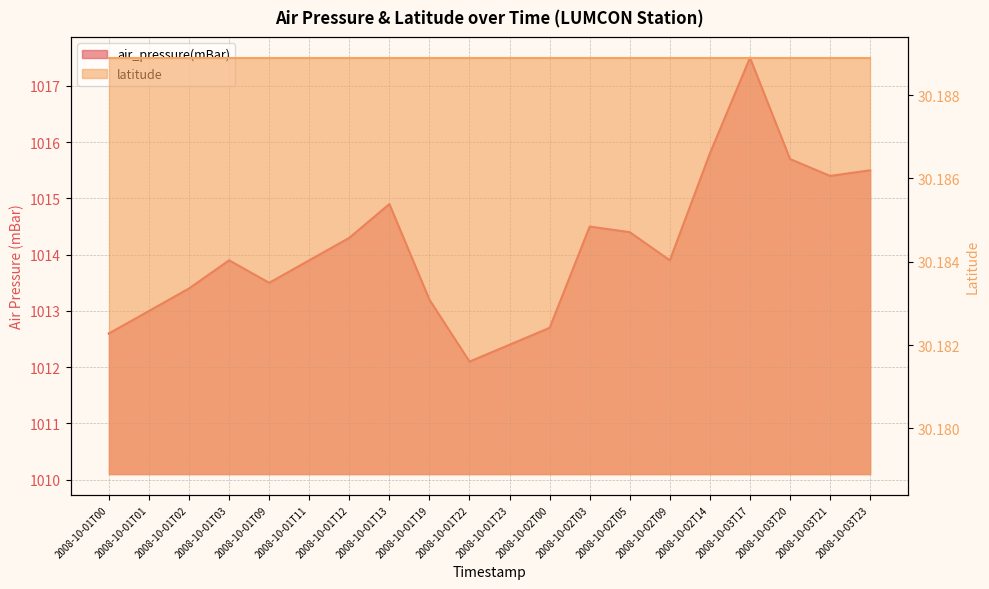

Reading right to left, list all the values displayed in this chart.

2008-10-03T23=1015.5	2008-10-03T21=1015.4	2008-10-03T20=1015.7	2008-10-03T17=1017.5	2008-10-02T14=1015.8	2008-10-02T09=1013.9	2008-10-02T05=1014.4	2008-10-02T03=1014.5	2008-10-02T00=1012.7	2008-10-01T23=1012.4	2008-10-01T22=1012.1	2008-10-01T19=1013.2	2008-10-01T13=1014.9	2008-10-01T12=1014.3	2008-10-01T11=1013.9	2008-10-01T09=1013.5	2008-10-01T03=1013.9	2008-10-01T02=1013.4	2008-10-01T01=1013.0	2008-10-01T00=1012.6